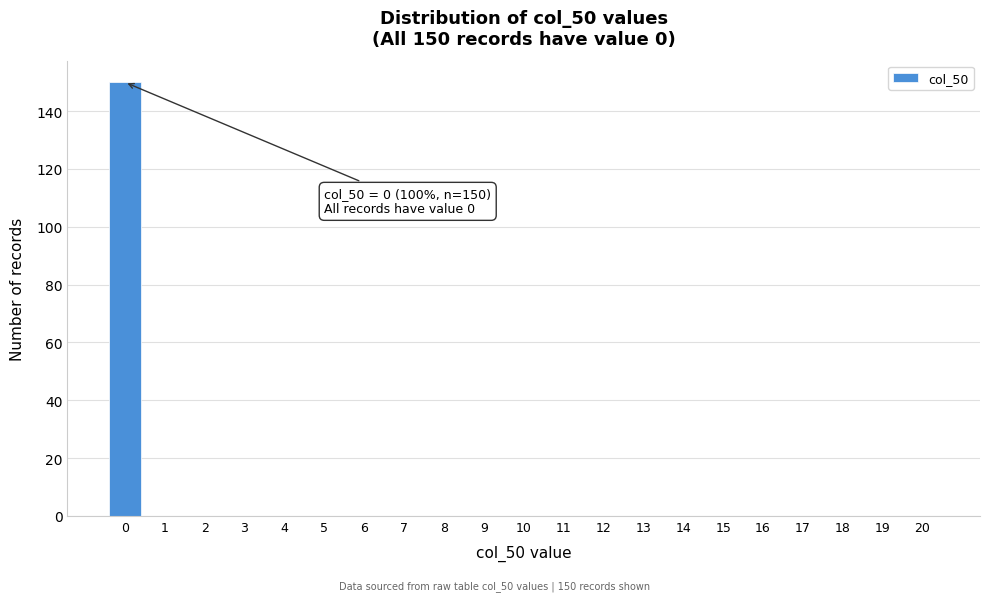

Reading left to right, extract all data points from this chart.

0=150	1=0	2=0	3=0	4=0	5=0	6=0	7=0	8=0	9=0	10=0	11=0	12=0	13=0	14=0	15=0	16=0	17=0	18=0	19=0	20=0